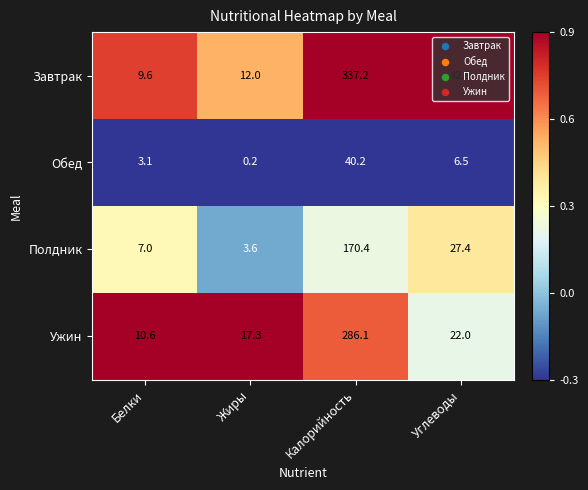

What is the sum of the Полдник values at Жиры and Углеводы?

31.0